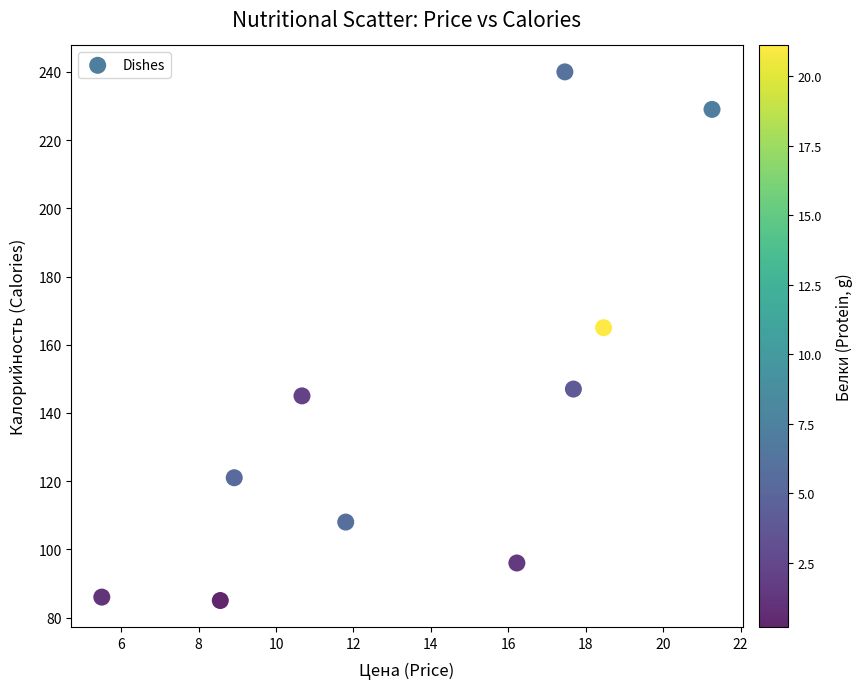

What Y value in the scatter plot is closest to 162?

165